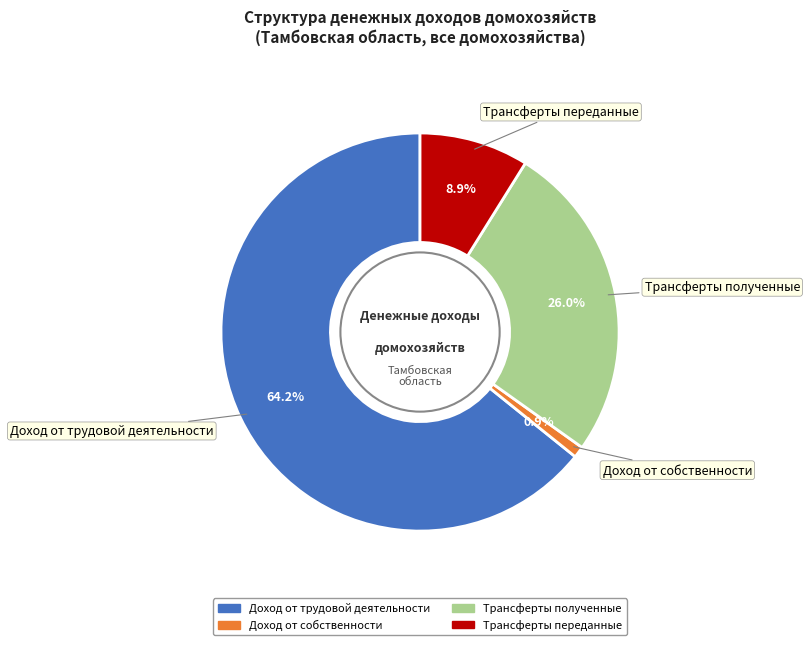

To the nearest percent, what is the average slice percentage?

25%